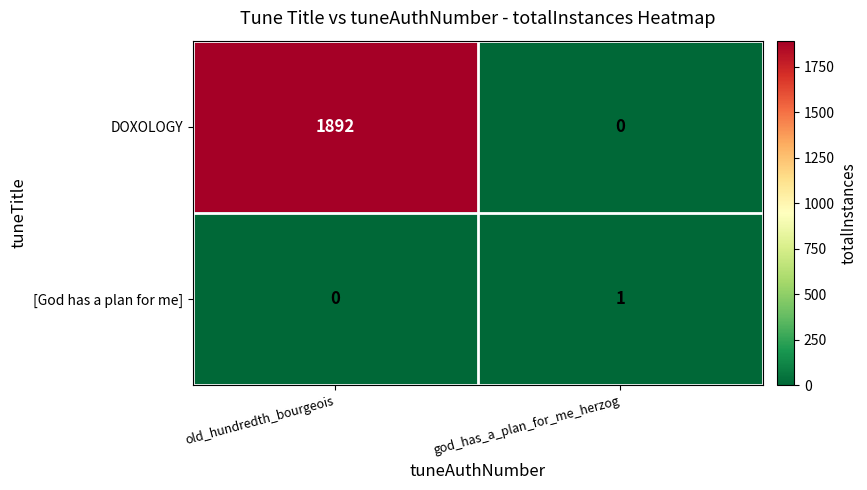

How many values in [God has a plan for me] are above zero?

1